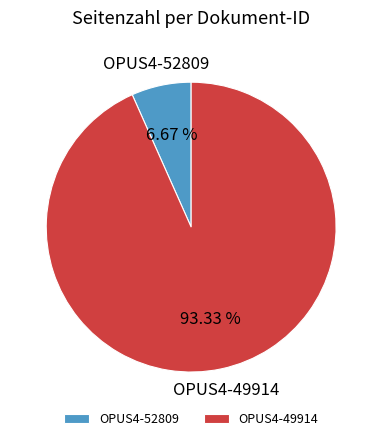

The OPUS4-49914 slice represents 93% of the pie. True or false?

True